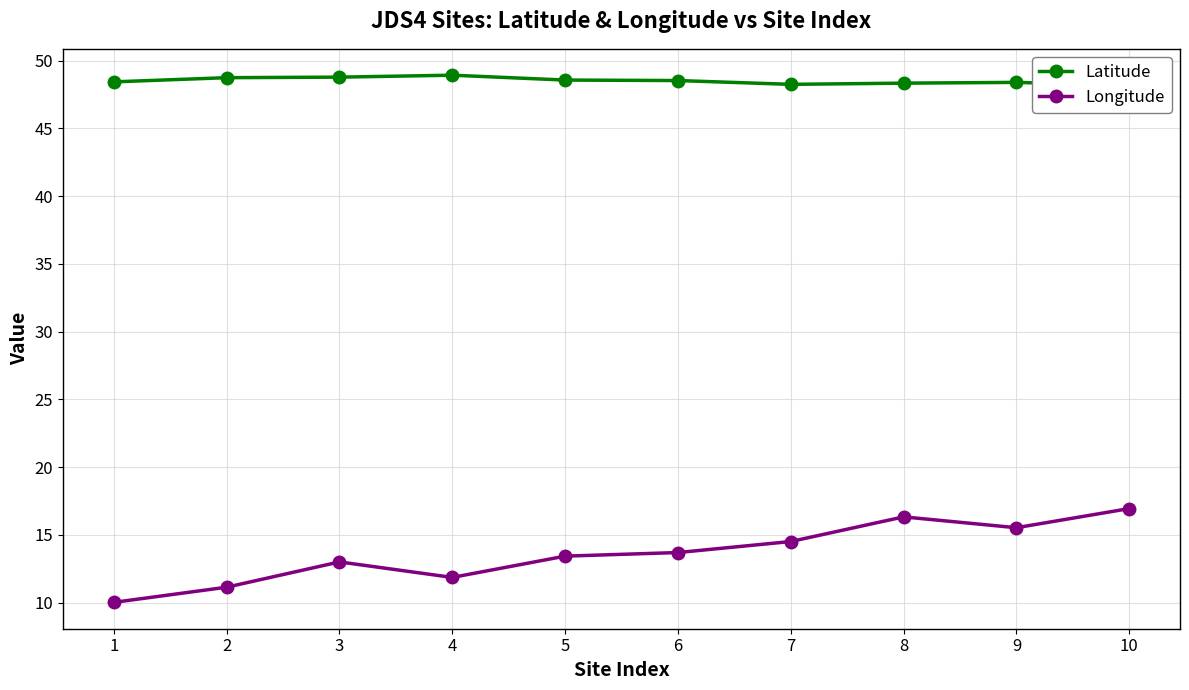

True or false: Longitude has a value of 13.0 at 3.

True